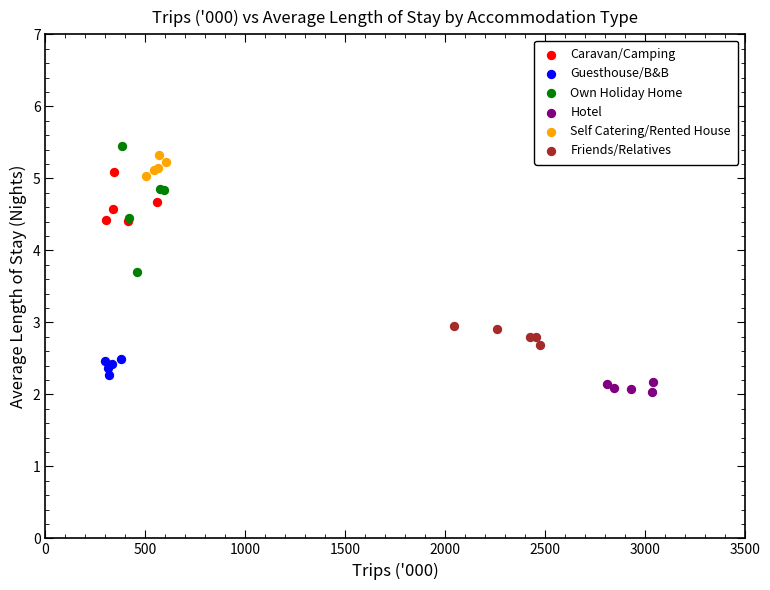

Which series has the largest Y range (max minus min)?

Own Holiday Home